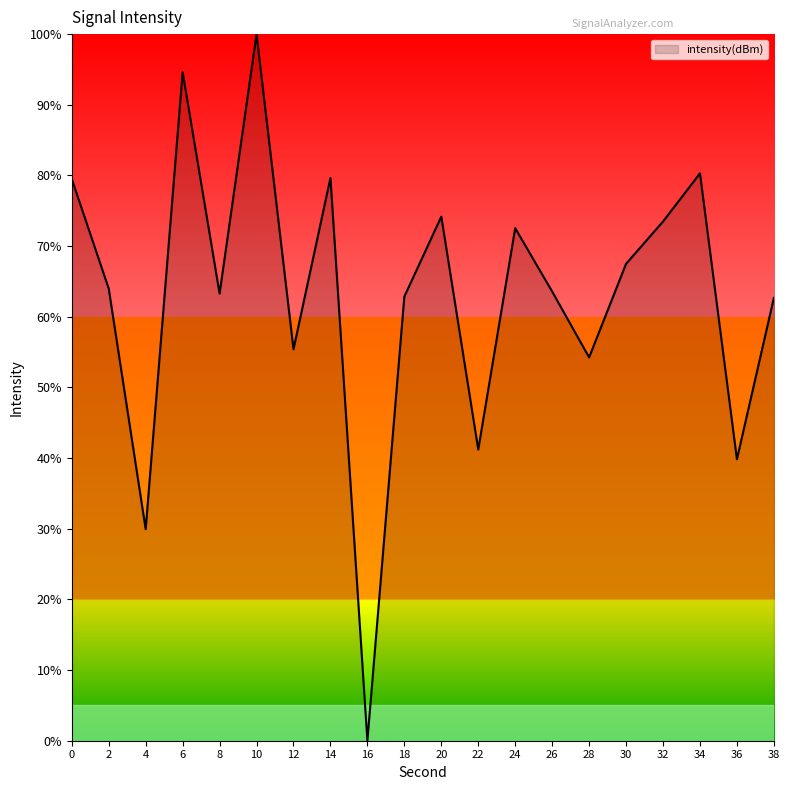

What is the ratio of the value at 4 to the value at 34?

0.4